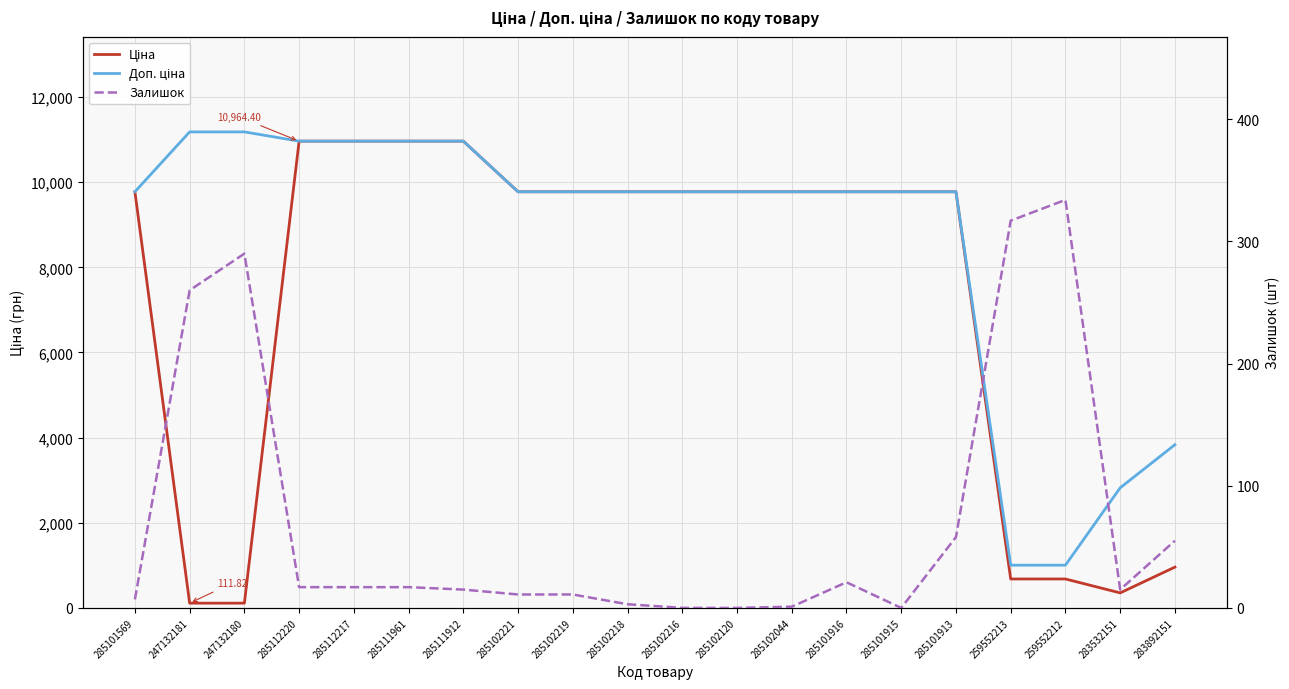

What is the spread (max minus min) of values at 285101913?

9717.5